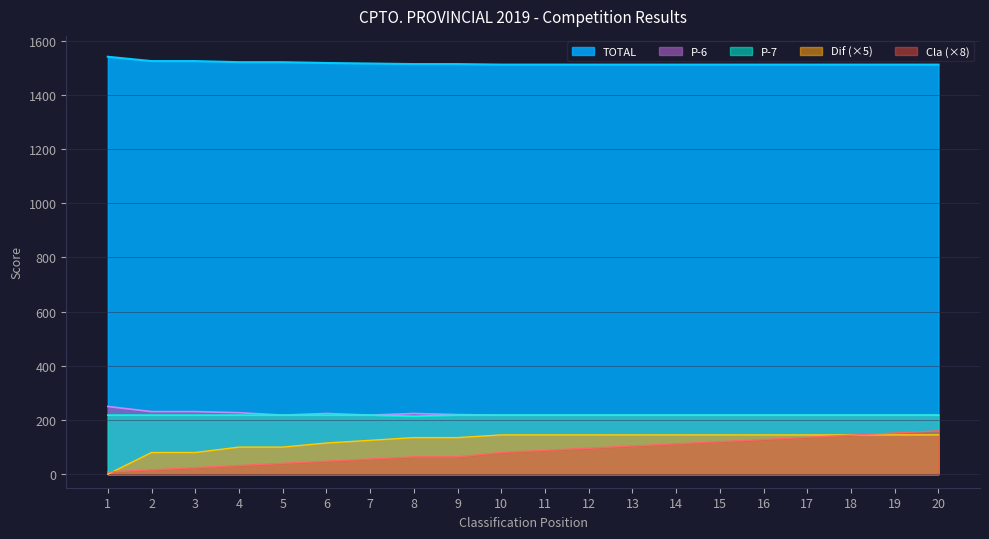

Between 8 and 7, which is larger?

7